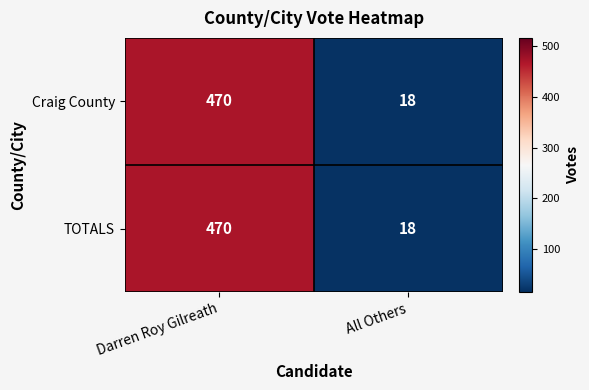

What is the total value across all series at Darren Roy Gilreath?

940